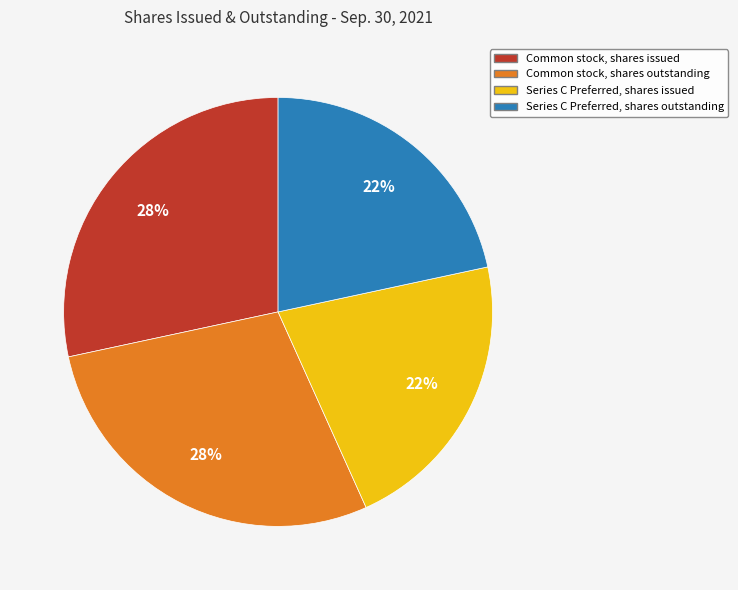

To the nearest percent, what is the average slice percentage?

25%